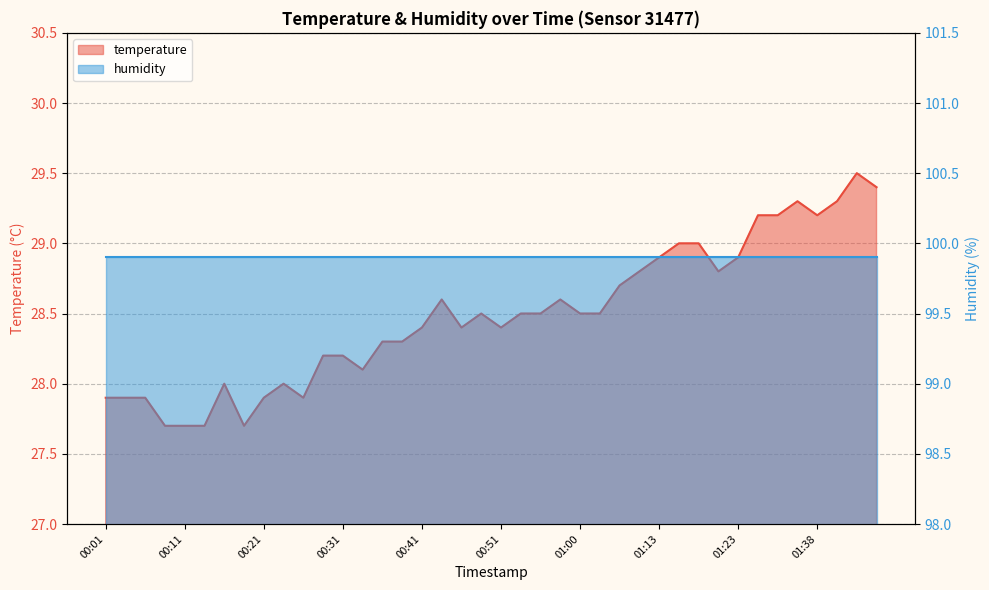

Count the number of values greater than 28.

29